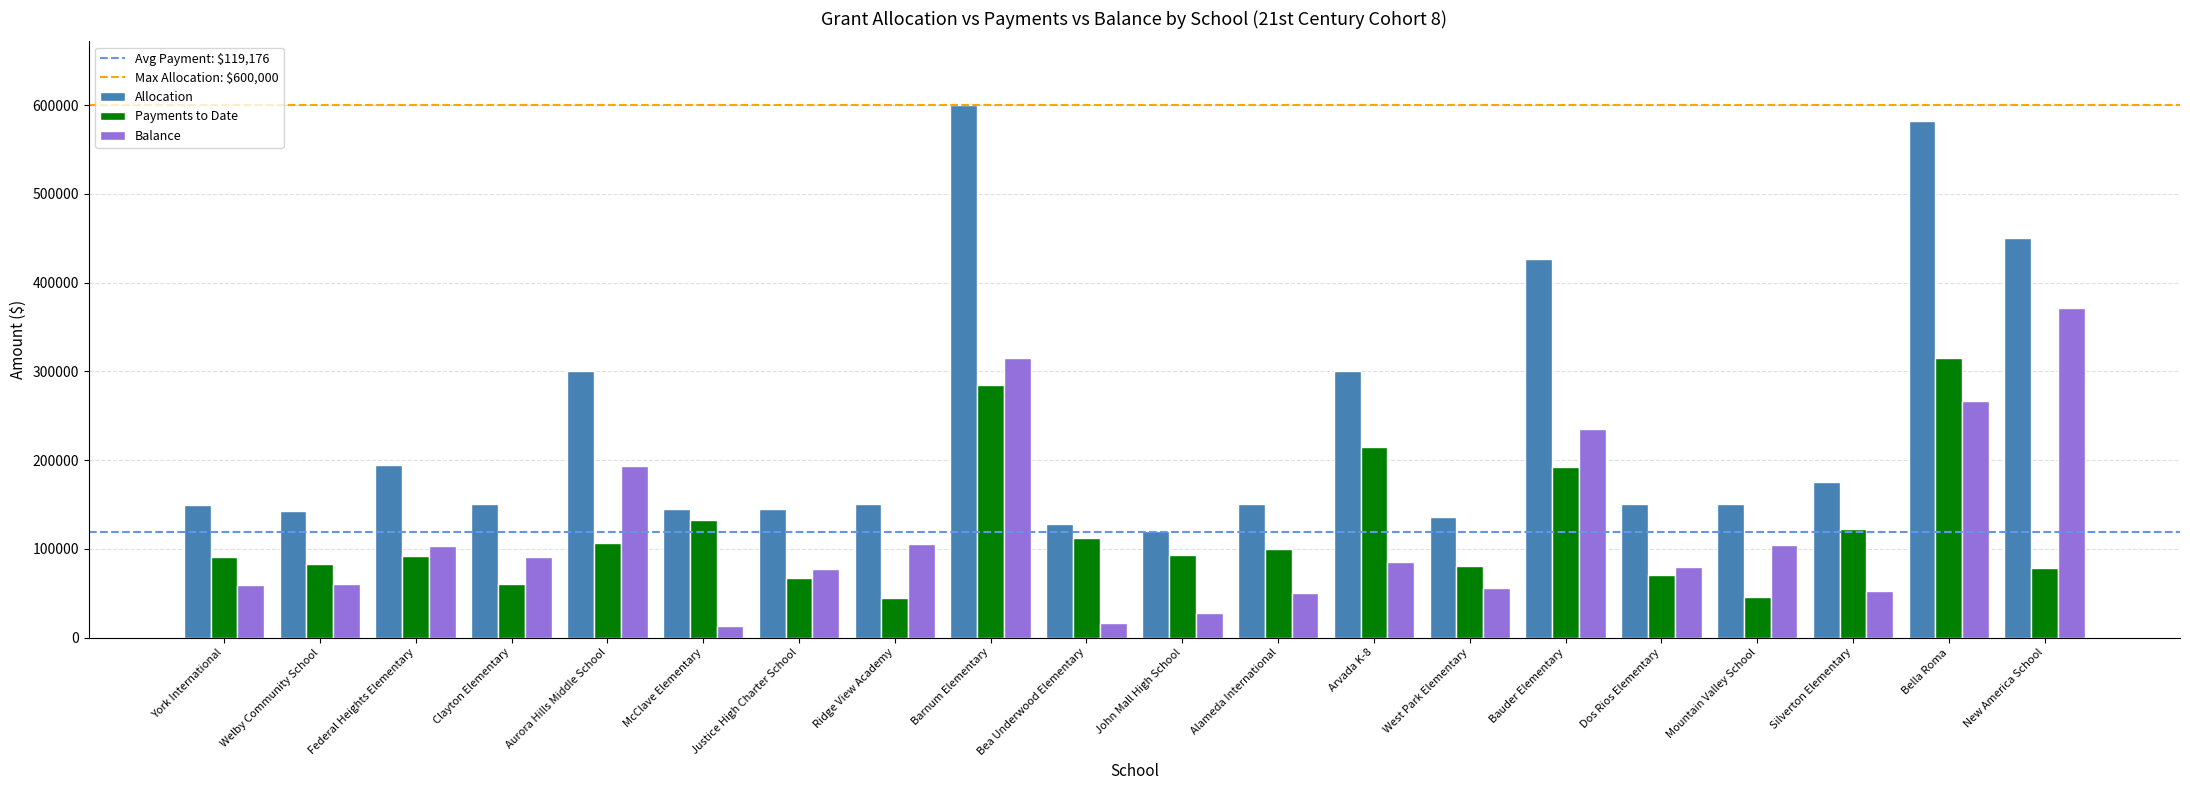

Is it true that Allocation equals 45246.2 at Dos Rios Elementary?

False